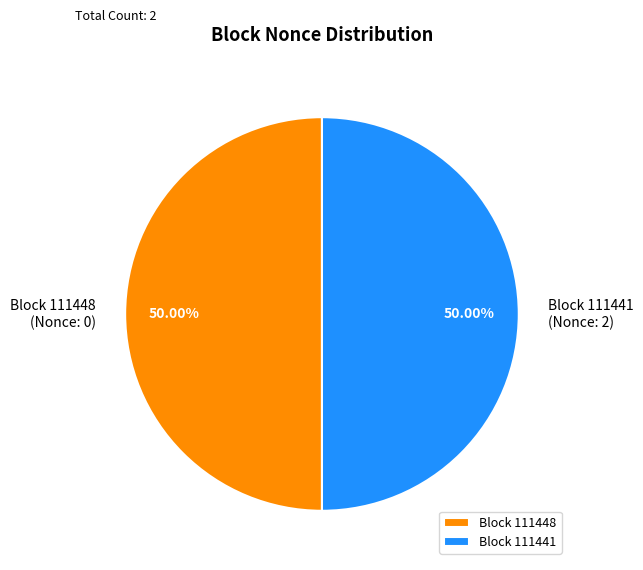

To the nearest percent, what is the difference between the largest and smallest slice percentages?

0%